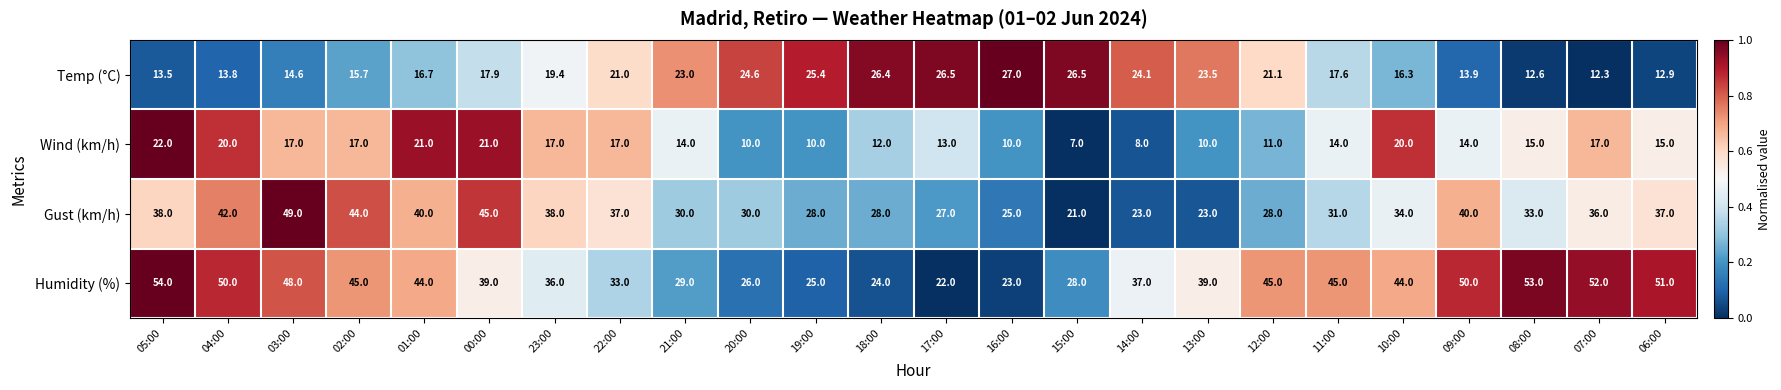

What is the total value across all series at 09:00?

117.9